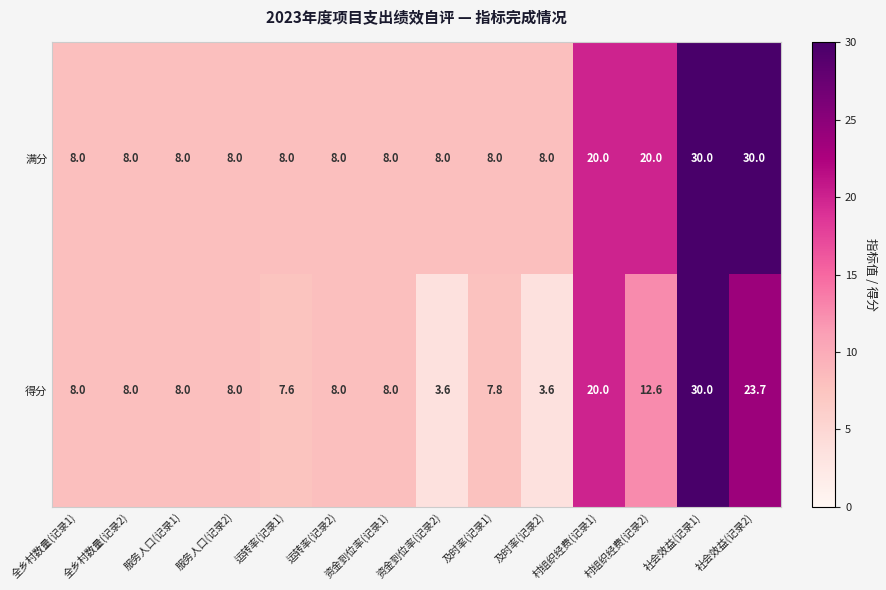

How many data points does each series have?

14